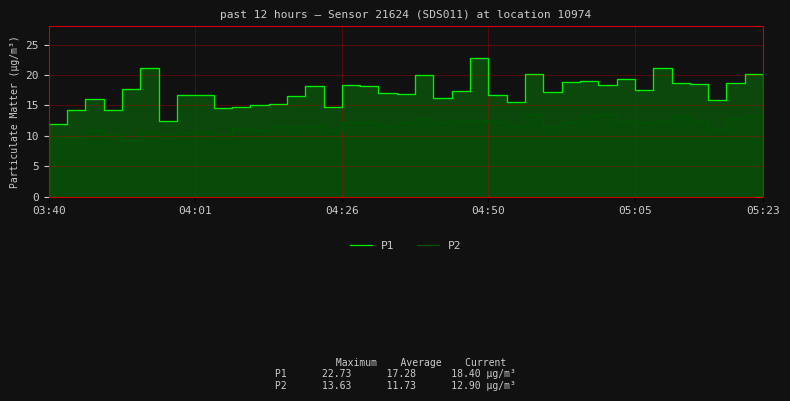

Read the P2 value at 37.

12.7